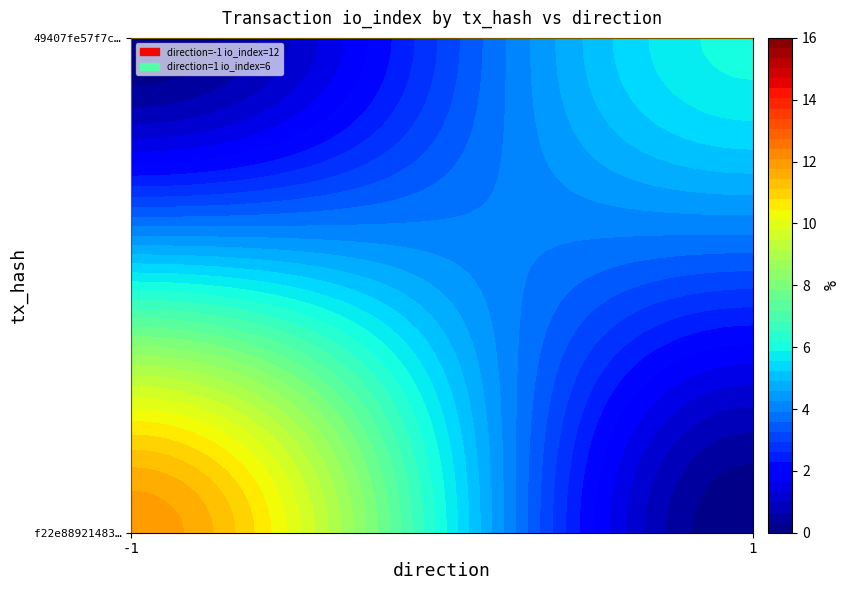

Reading left to right, transcribe all the data shown in this chart.

f22e88921483823fabcd543494acdfe3665291a: direction=-1	io_index=12
49407fe57f7caabc2b0a7a2b72e6c7ea6336b2a: direction=1	io_index=6